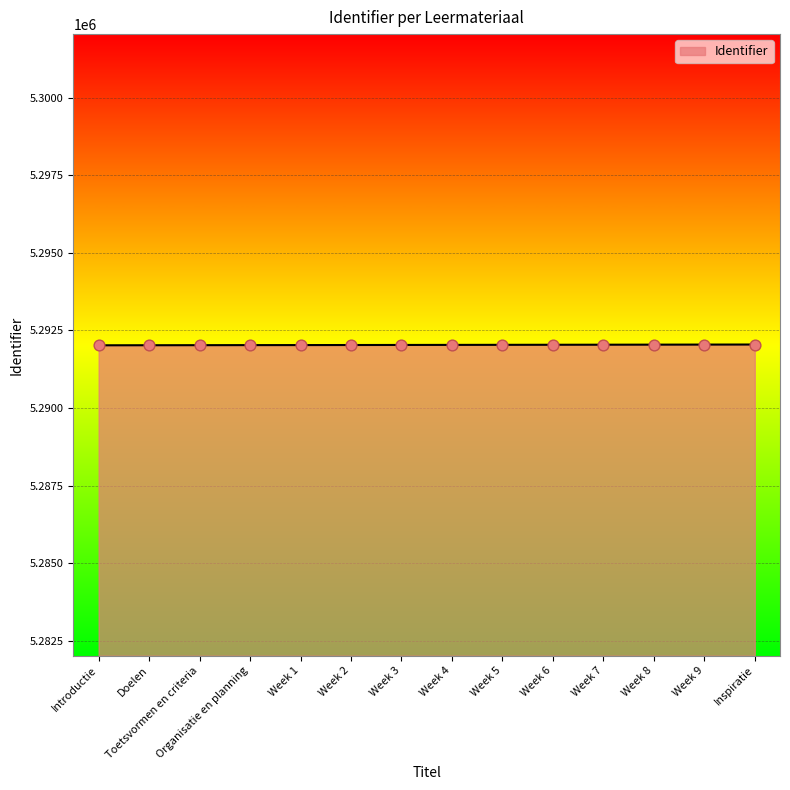

Approximately how many times larger is the value at Week 7 compared to Week 5?

1.0